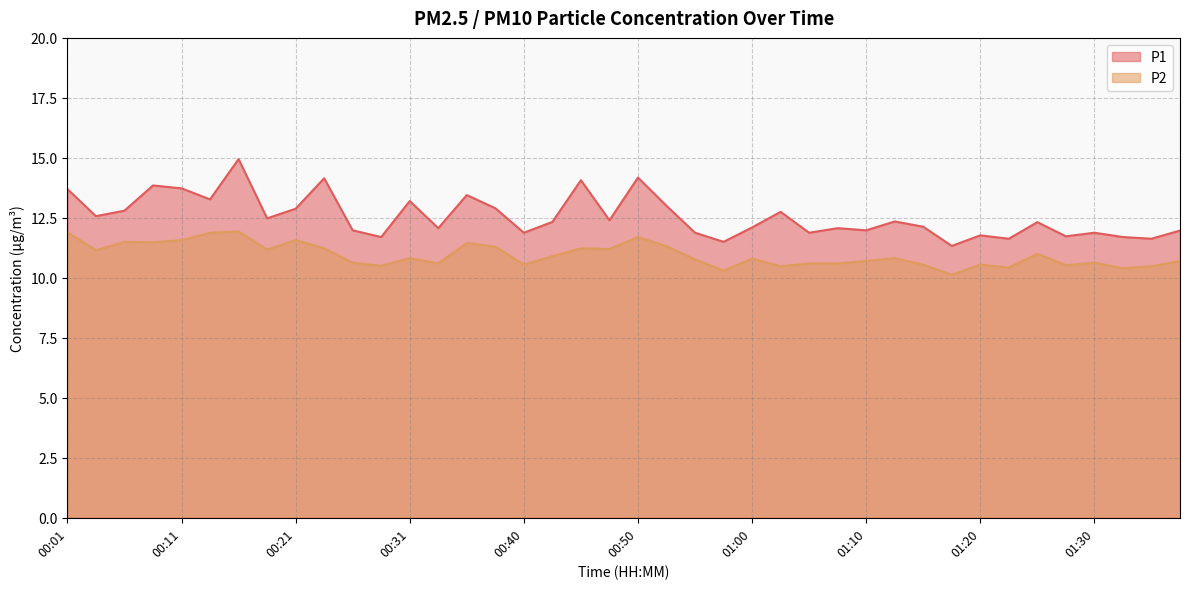

True or false: P2 has a value of 4.5 at 00:14.

False